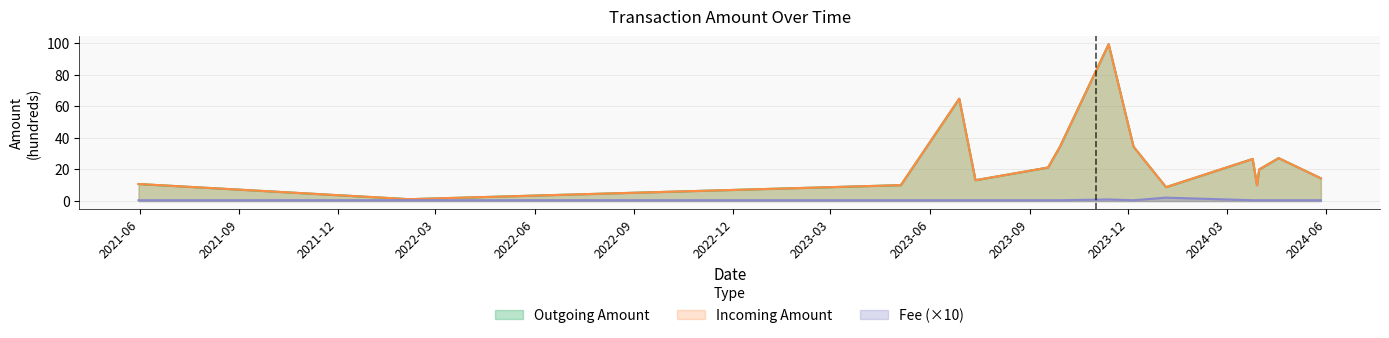

What are all the series names shown in the legend?

Outgoing Amount, Incoming Amount, Fee (×10)